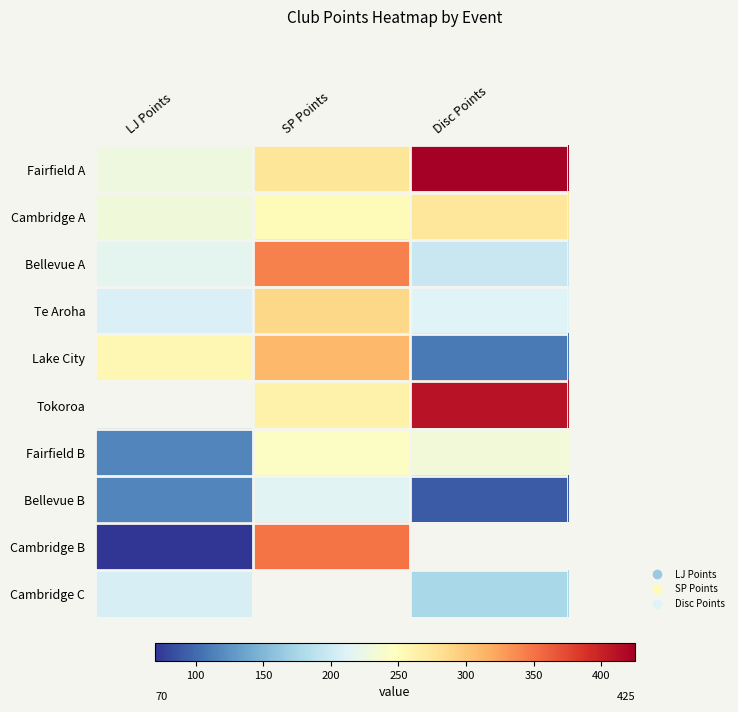

Is it true that Cambridge C equals 207.0 at LJ Points?

True